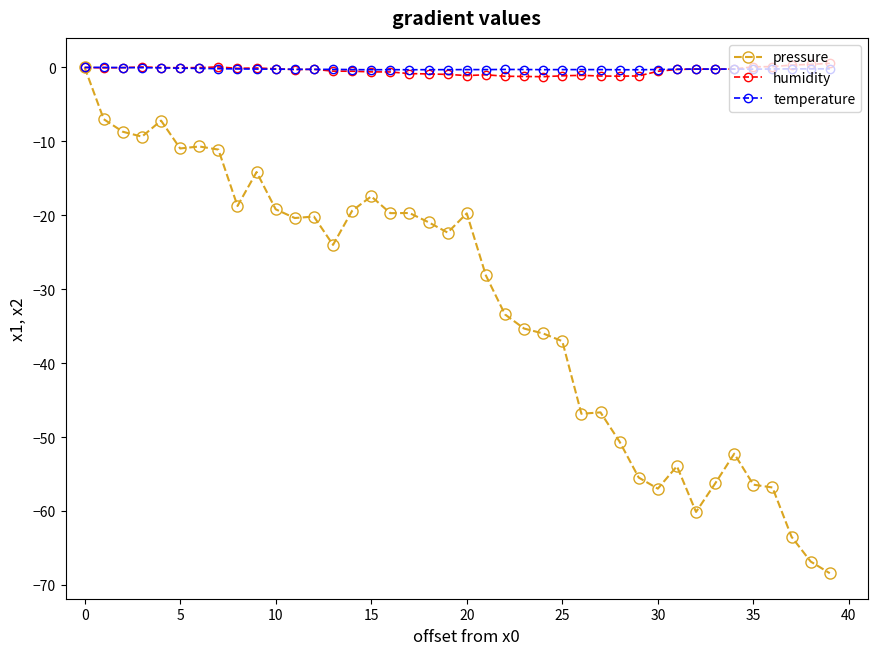

What is the minimum value shown in the chart?

-68.4